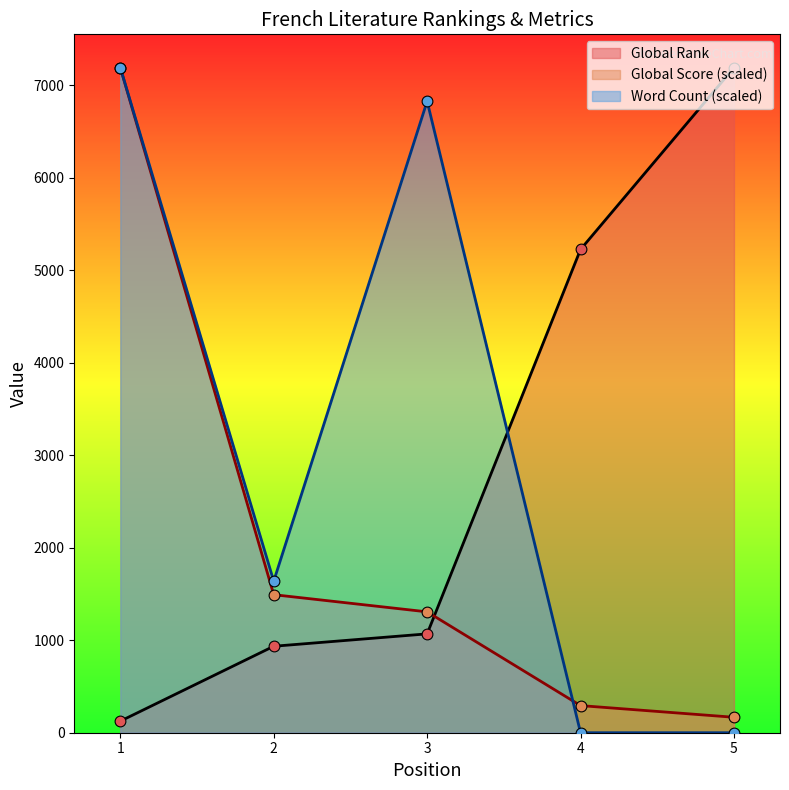

Which series reaches the minimum Y coordinate?

Word Count